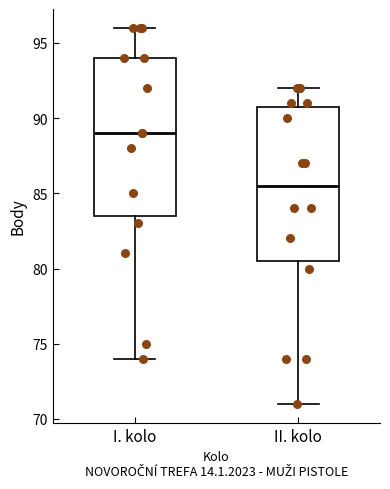

Where is the lower edge of the box for II. kolo on the y-axis? The values are not printed on the chart, so give them approximately, as read against the axis.

80.5